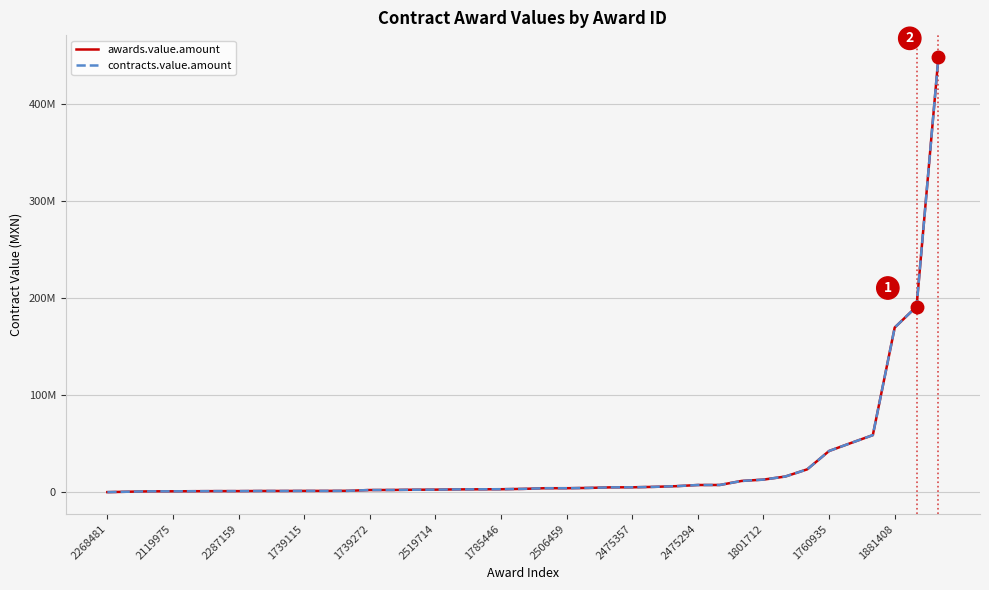

Does the chart display data point markers on the line(s)?

No